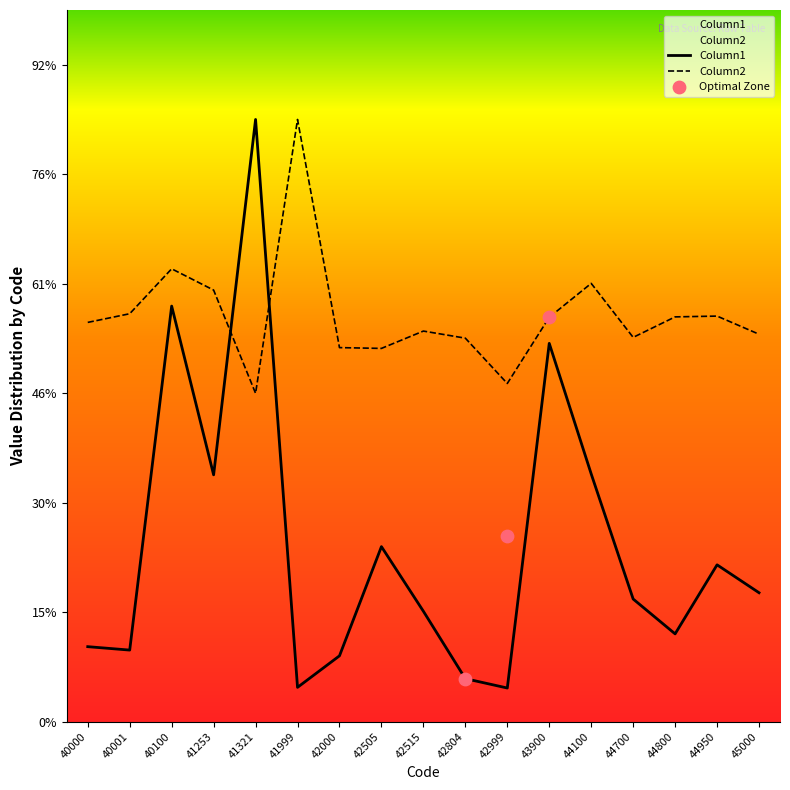

At how many categories does at least one series exceed 458?

2